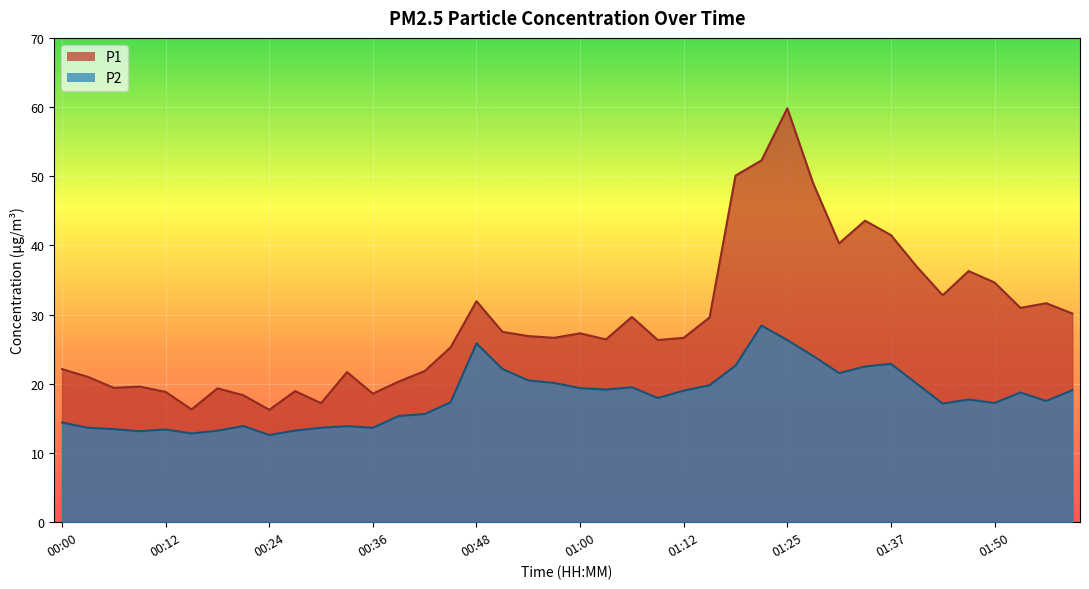

At which category is the sum across all series the highest?

01:25